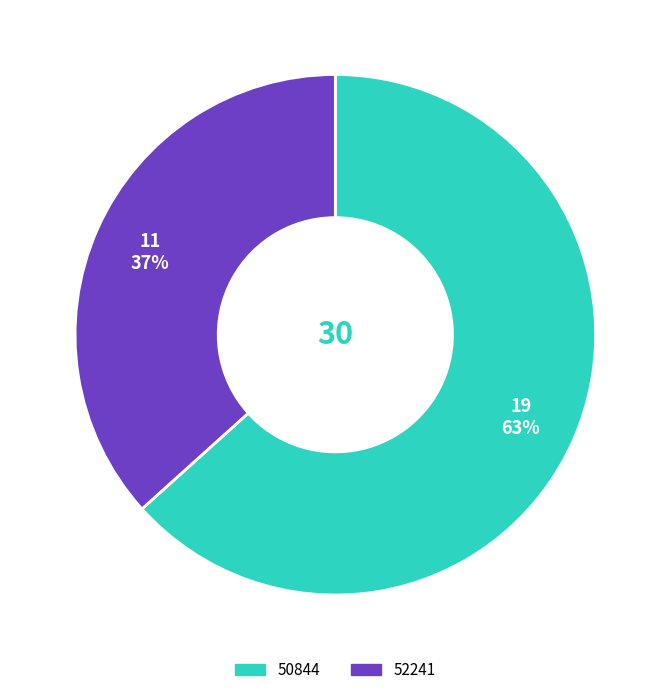

Which slice represents more than half of the pie?

50844